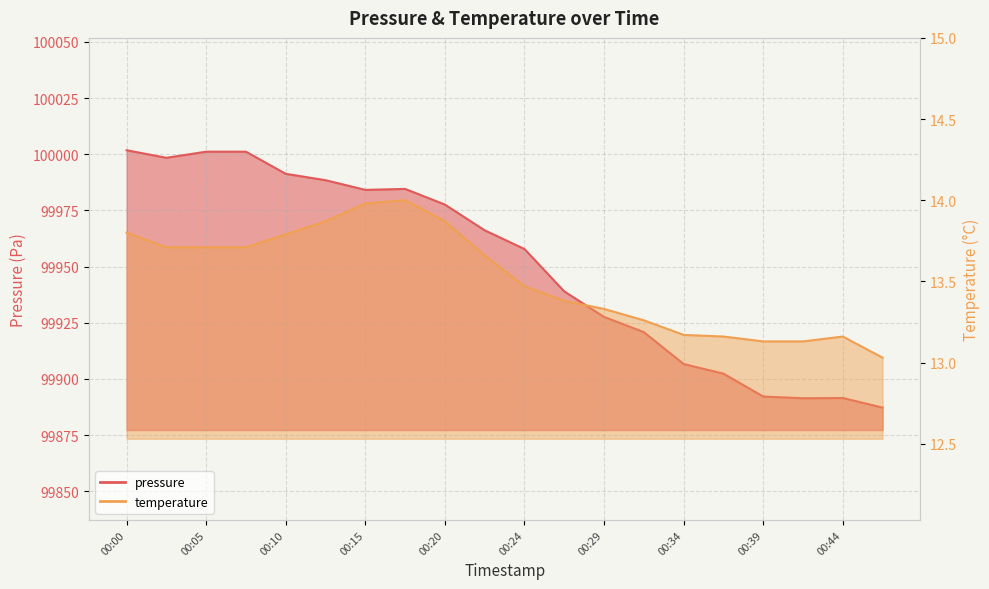

Rank the series by their maximum value, from lowest to highest.

temperature, pressure